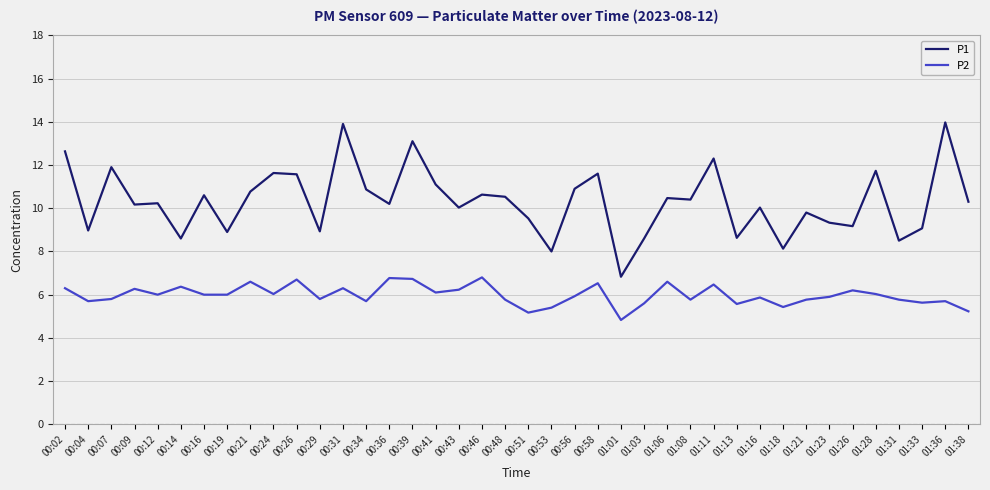

Read the P2 value at 00:31.

6.3